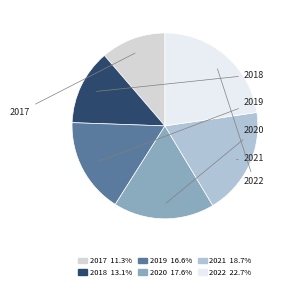

Rank the categories by value from highest to lowest.

2022, 2021, 2020, 2019, 2018, 2017